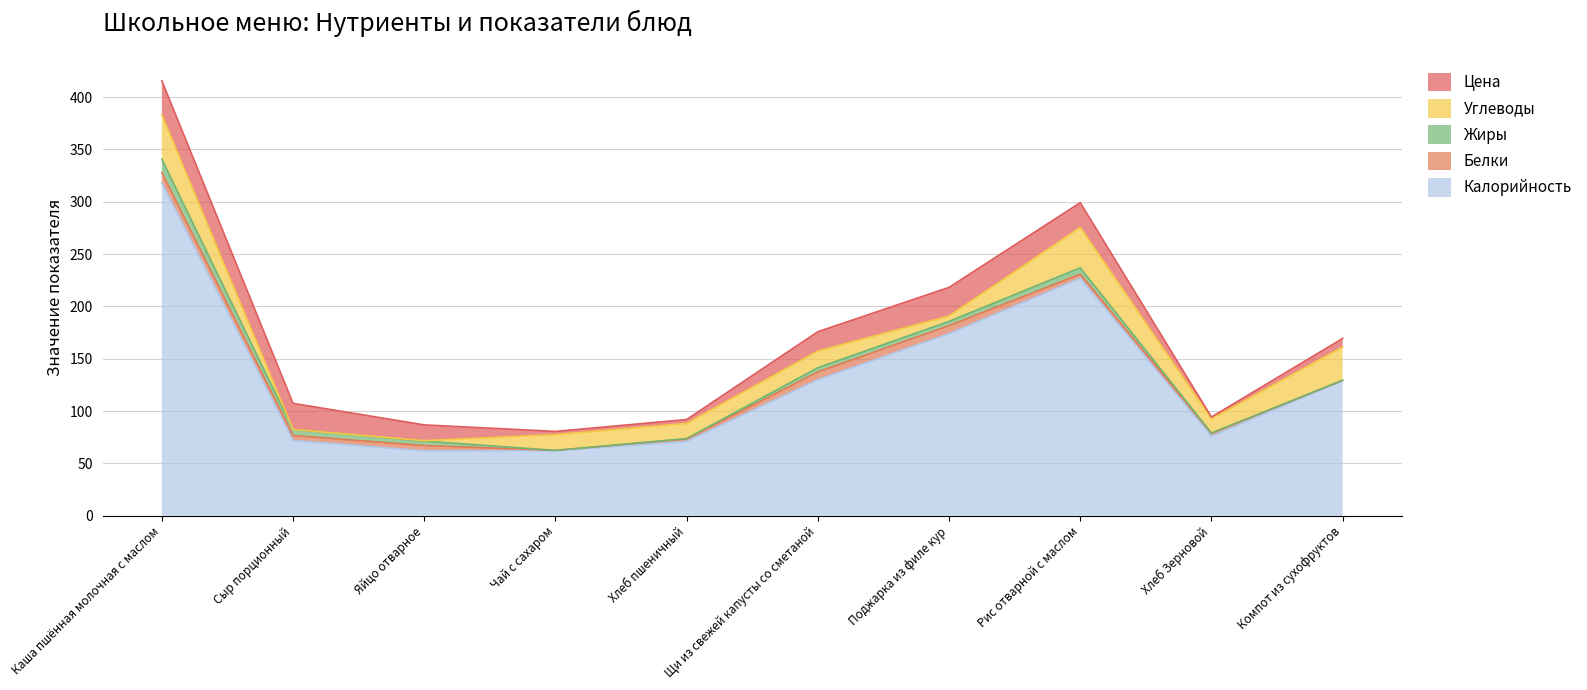

True or false: Белки and Калорийность intersect in this chart.

False